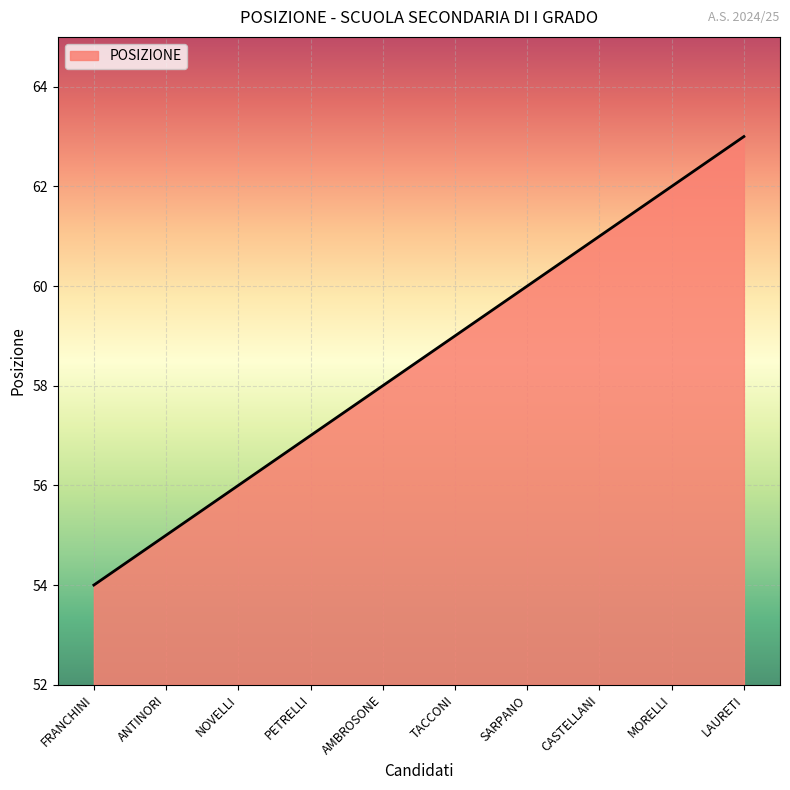

Rank the categories by value from lowest to highest.

FRANCHINI, ANTINORI, NOVELLI, PETRELLI, AMBROSONE, TACCONI, SARPANO, CASTELLANI, MORELLI, LAURETI